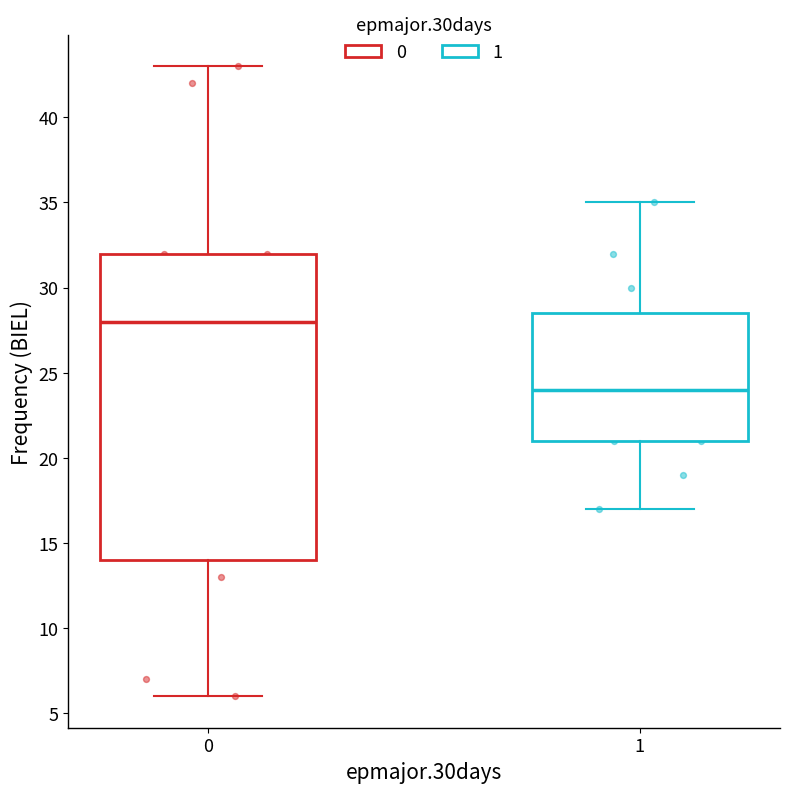

Comparing the boxes themselves (not the whiskers), which one is the tallest?

0